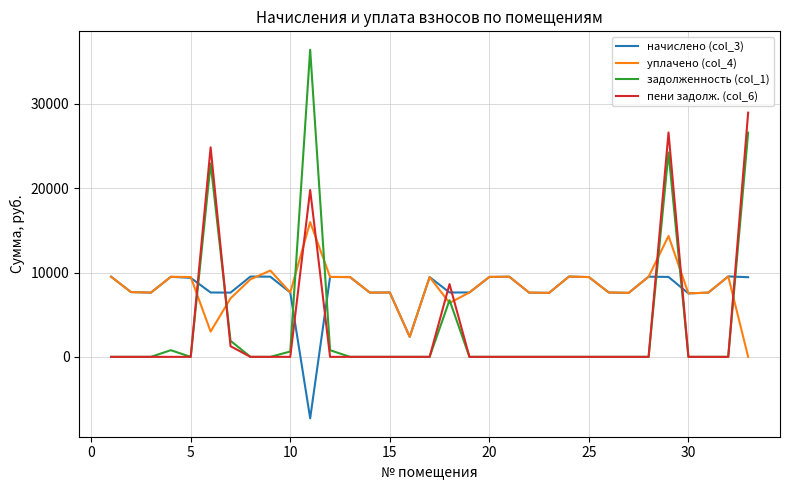

After their last crossing, which series has the higher values: начислено (col_3) or задолженность (col_1)?

задолженность (col_1)